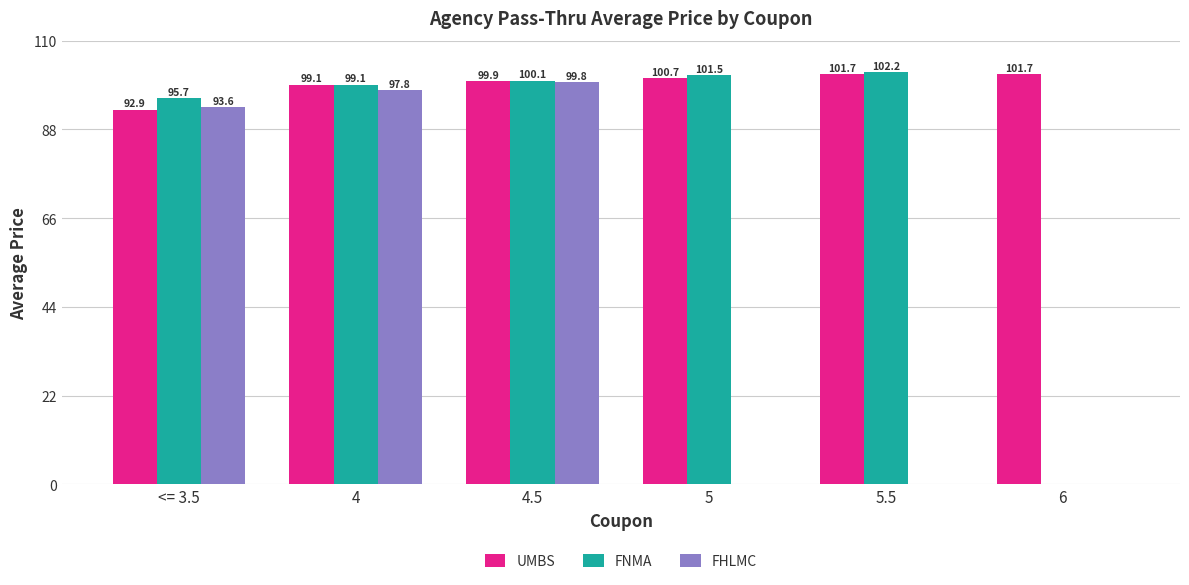

What is the sum of the FHLMC values at 4.5 and <= 3.5?

193.4